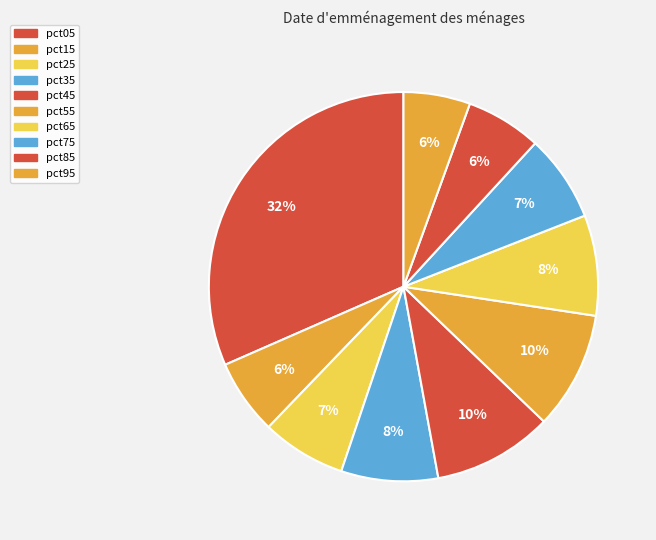

To the nearest percent, what is the difference between the pct45 and pct85 slice percentages?

4%